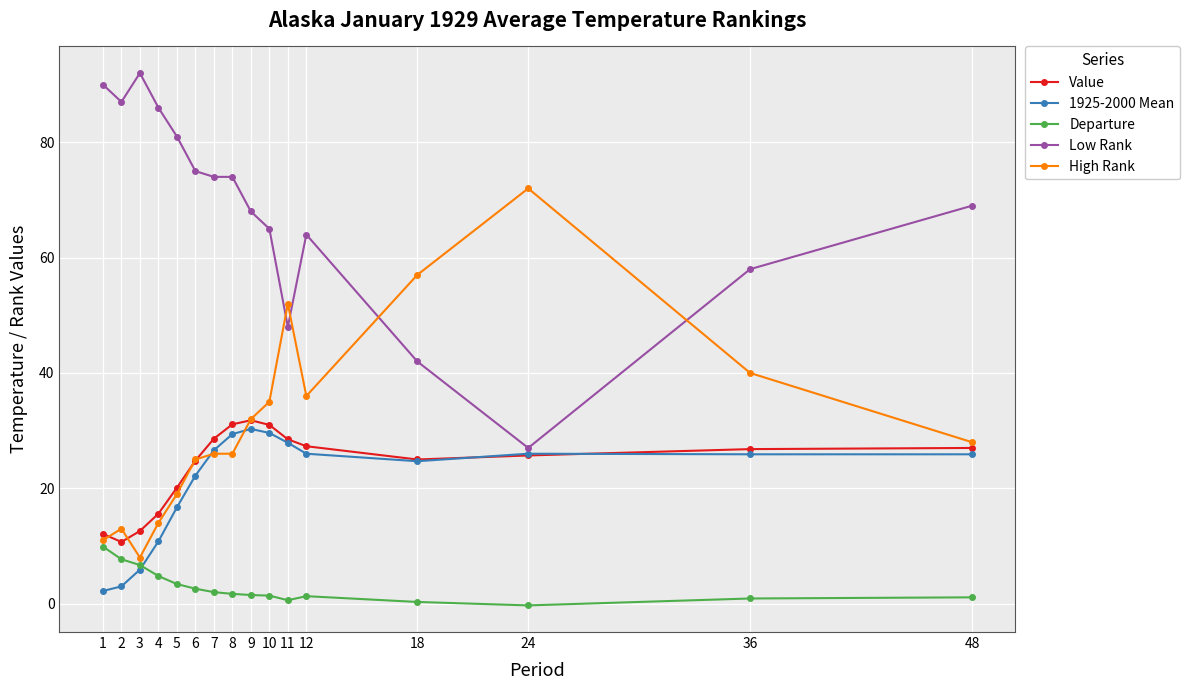

Is it true that High Rank equals 57.0 at 18?

True